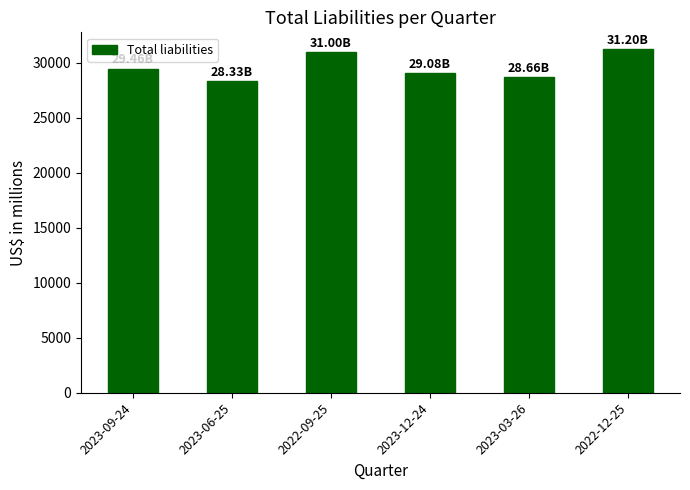

What is the difference between the maximum and minimum values?

2872